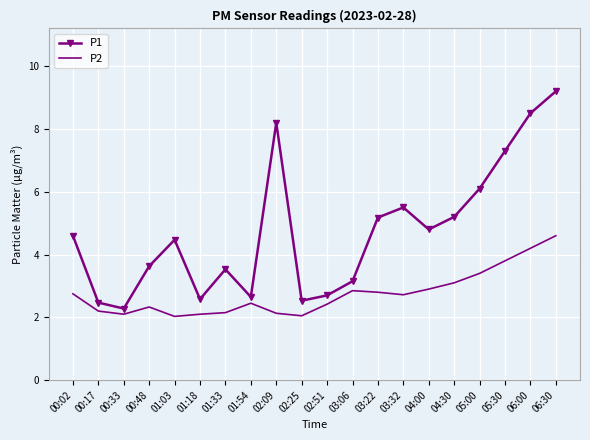

What position from the right is 06:30?

1